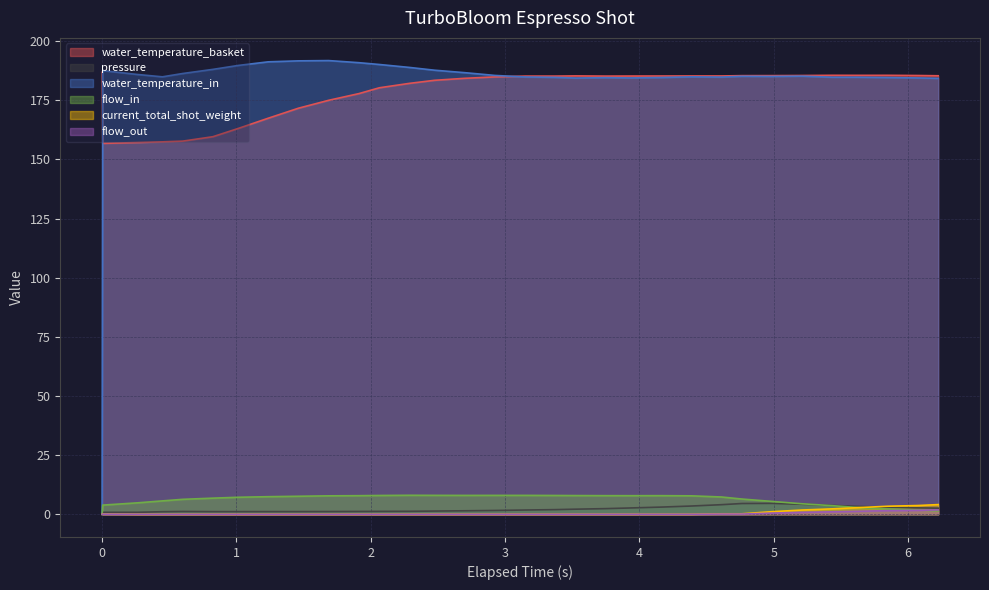

Which series has the widest spread of values?

water_temperature_in